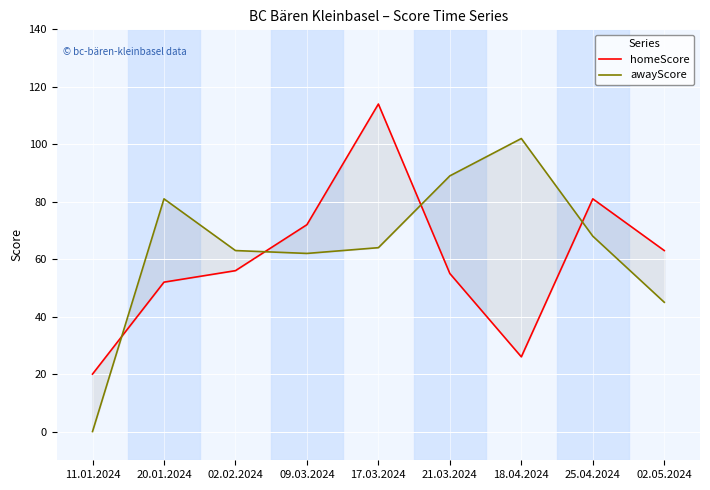

What is the difference between the maximum and second lowest values in the homeScore series?

88